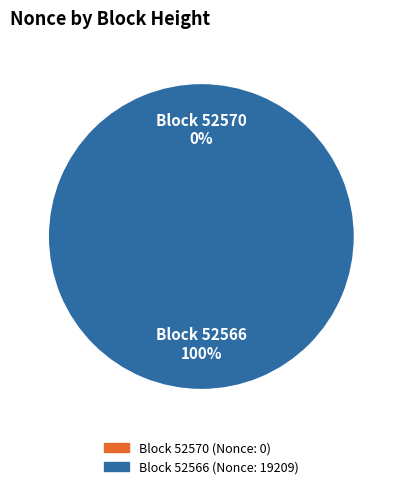

To the nearest percent, what is the combined percentage of 52566 and 52570?

100%